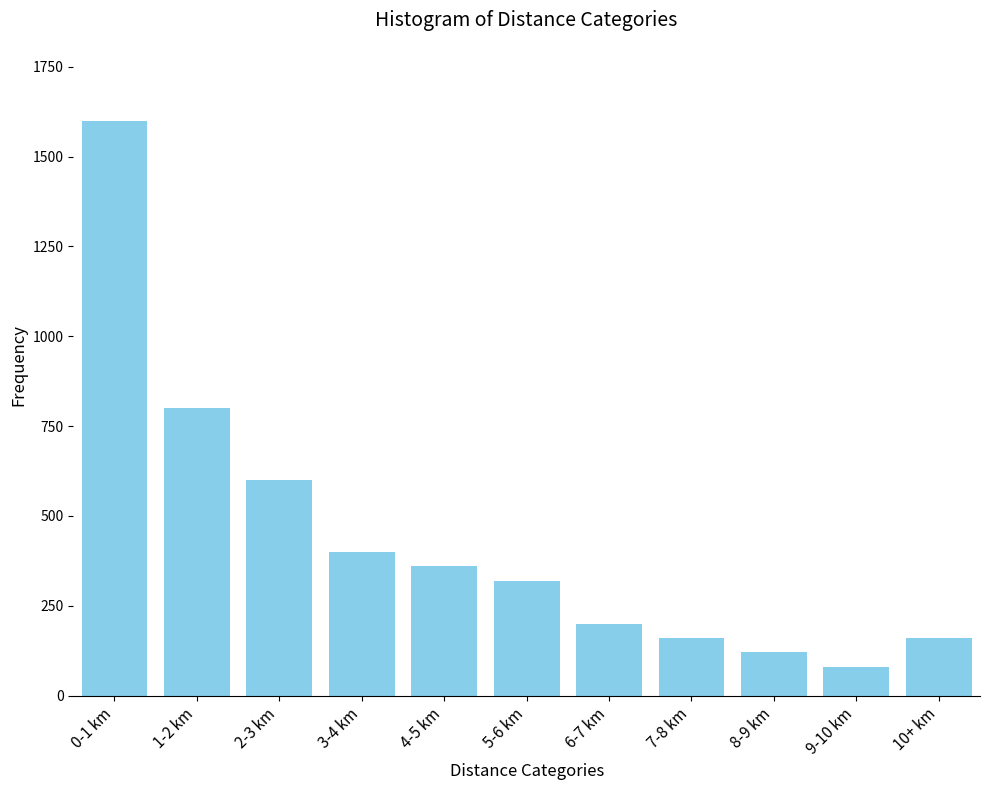

Reading right to left, what are all the values shown in this chart?

10+ km=160	9-10 km=80	8-9 km=120	7-8 km=160	6-7 km=200	5-6 km=320	4-5 km=360	3-4 km=400	2-3 km=600	1-2 km=800	0-1 km=1600